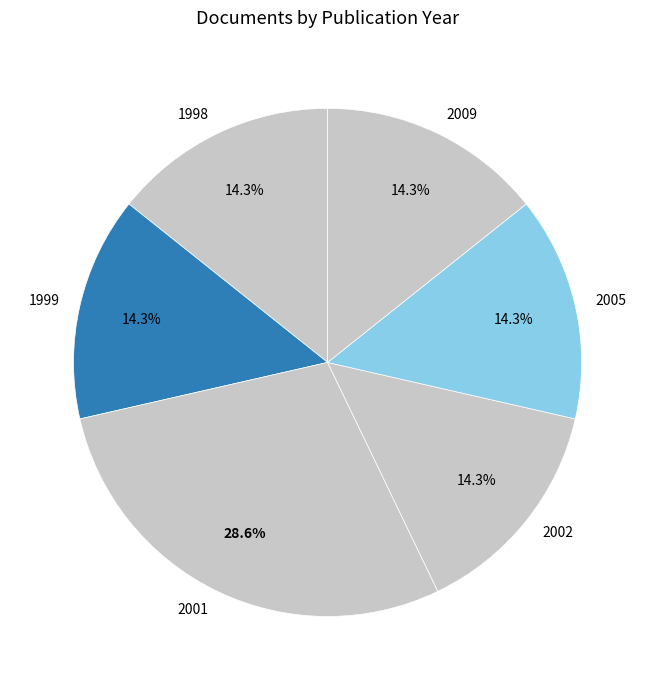

Combined, do 1999 and 2005 account for over 50%?

No